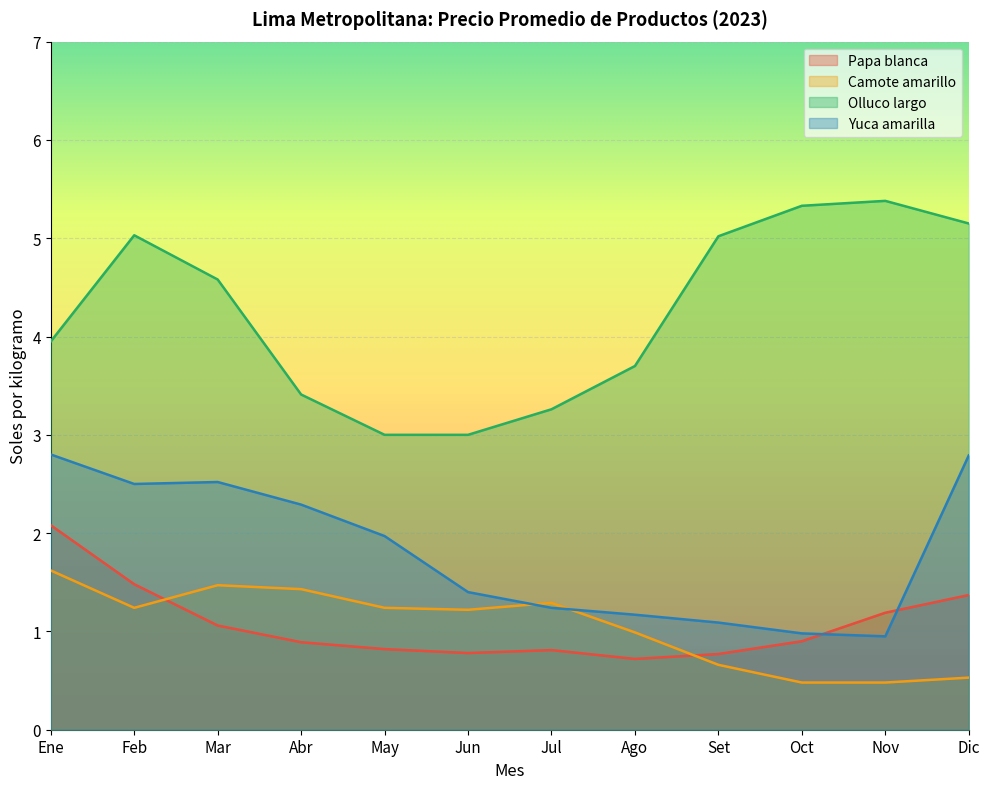

True or false: Camote amarillo and Papa blanca cross at least once.

True